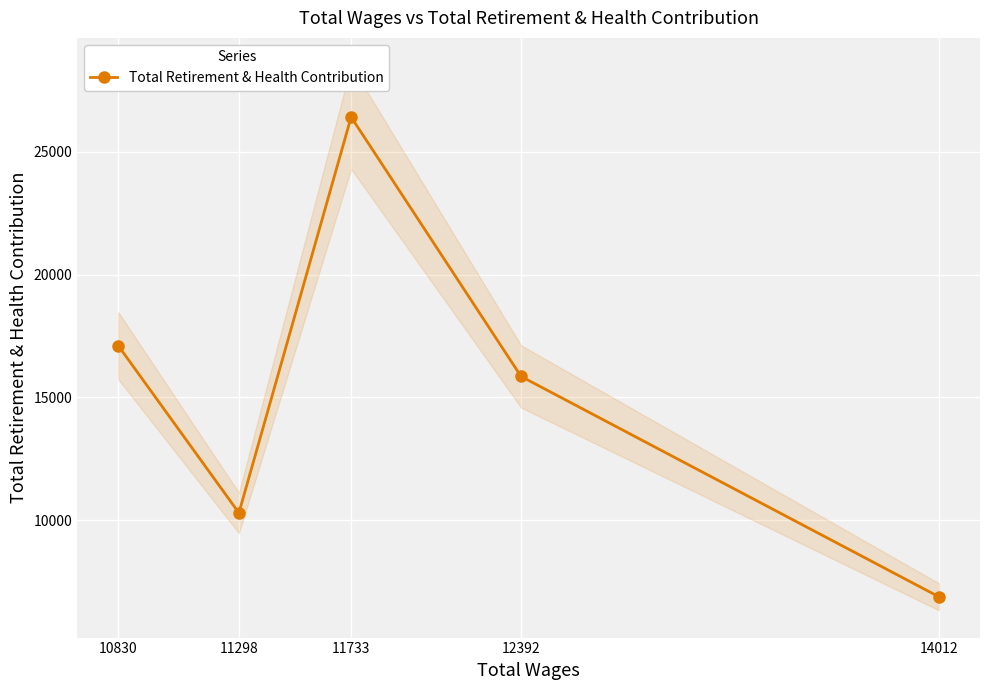

How many points are higher than both their immediate neighbors (excluding endpoints)?

1